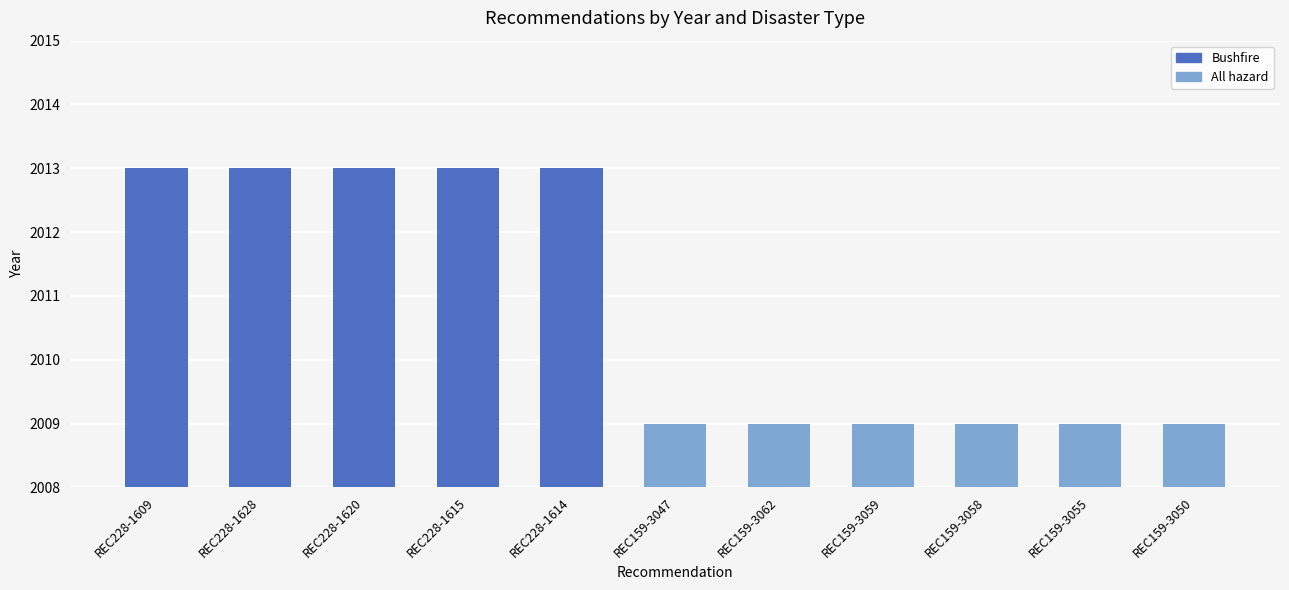

What is the value of the 7th bar from the left?

2009